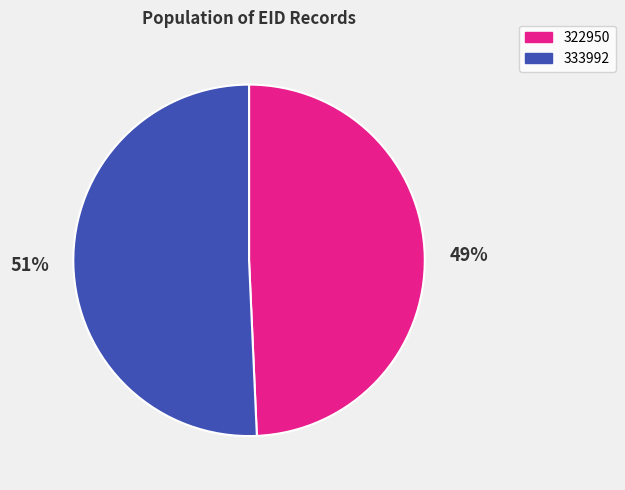

Is it true that 333992 is 44% of the pie?

False